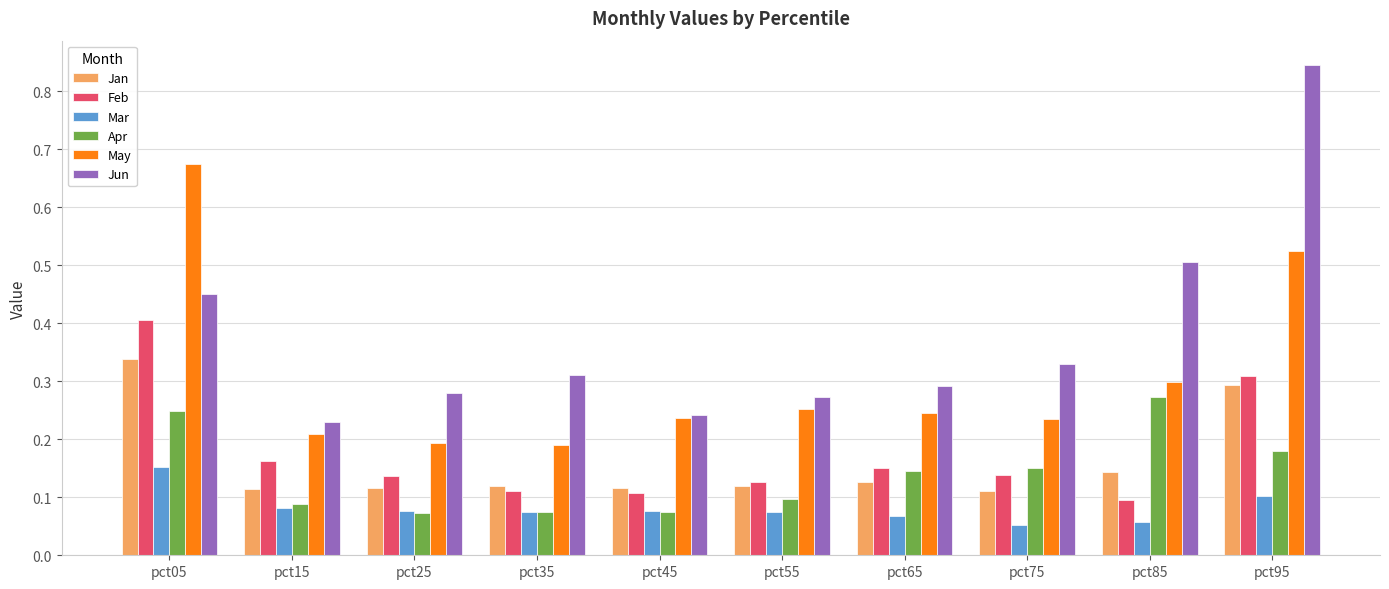

Count the number of categories in the chart.

10